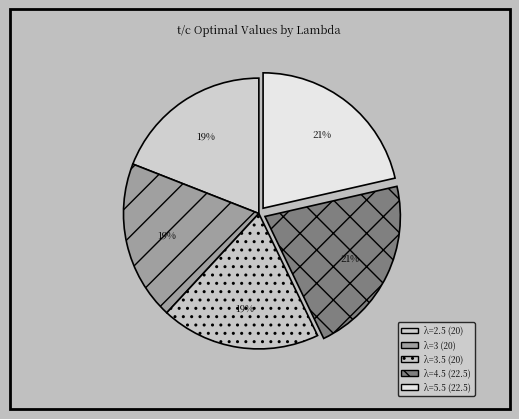

Is there any slice that represents more than half of the pie?

No